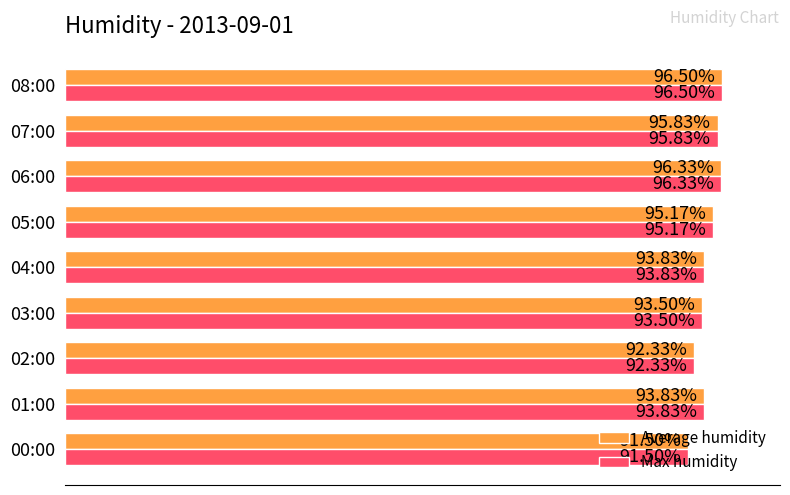

At which category is the sum across all series the highest?

08:00